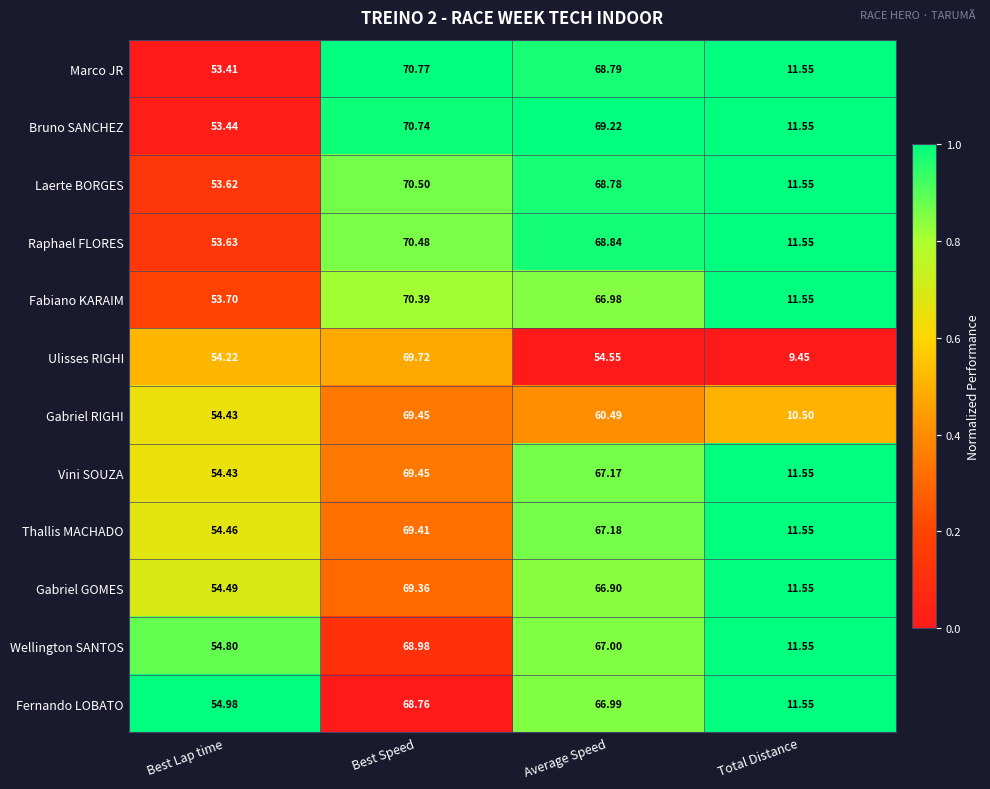

Which series has the largest range (max minus min)?

Ulisses RIGHI